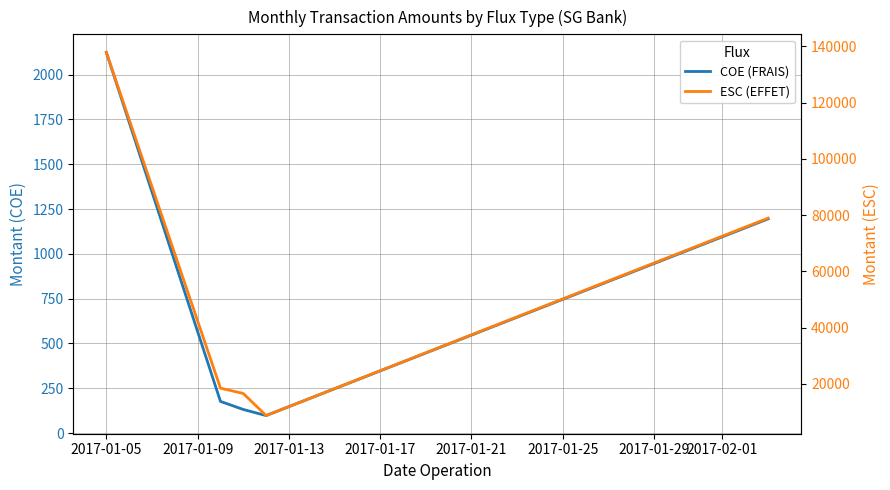

True or false: ESC (EFFET) and COE (FRAIS) intersect in this chart.

False